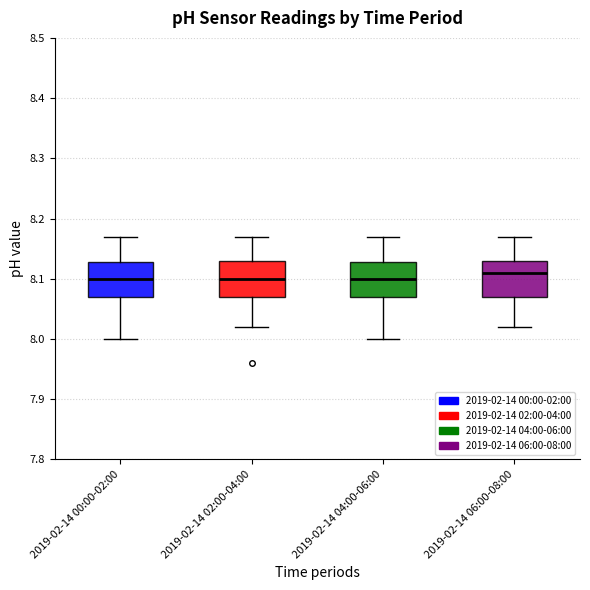

Reading left to right, transcribe this box plot: for each box, give where its median line is, the range the box spans, and where its two whiskers end, as read against the y-axis. The values are not printed on the chart, so give them approximately, as read against the axis.

2019-02-14 00:00-02:00: median 8.10, box 8.07 to 8.13, whiskers 8.00 to 8.17
2019-02-14 02:00-04:00: median 8.10, box 8.07 to 8.13, whiskers 8.02 to 8.17
2019-02-14 04:00-06:00: median 8.10, box 8.07 to 8.13, whiskers 8.00 to 8.17
2019-02-14 06:00-08:00: median 8.11, box 8.07 to 8.13, whiskers 8.02 to 8.17